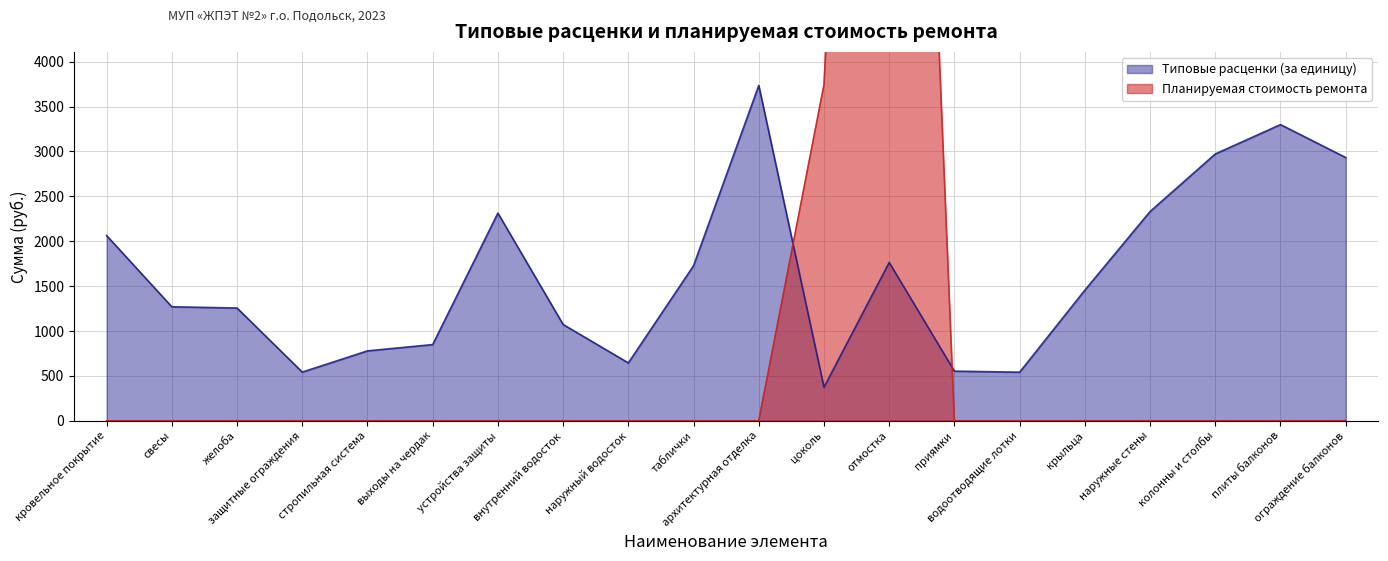

At which category does Планируемая стоимость ремонта reach its first local peak?

отмостка